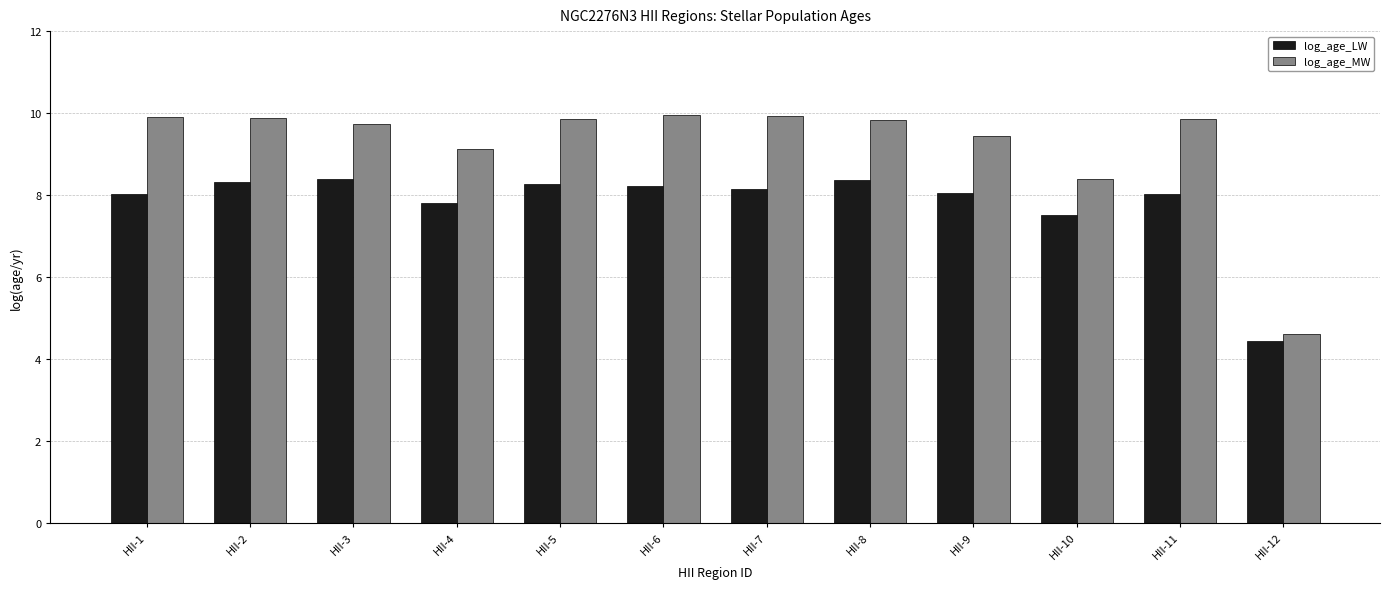

True or false: log_age_LW has a value of 3.4 at HII-2.

False